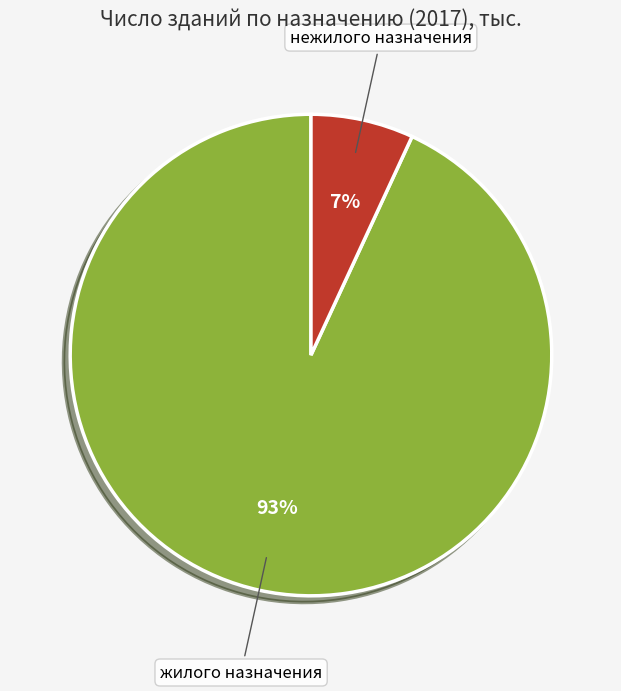

Approximately how many times larger is the value at нежилого назначения compared to жилого назначения?

0.1